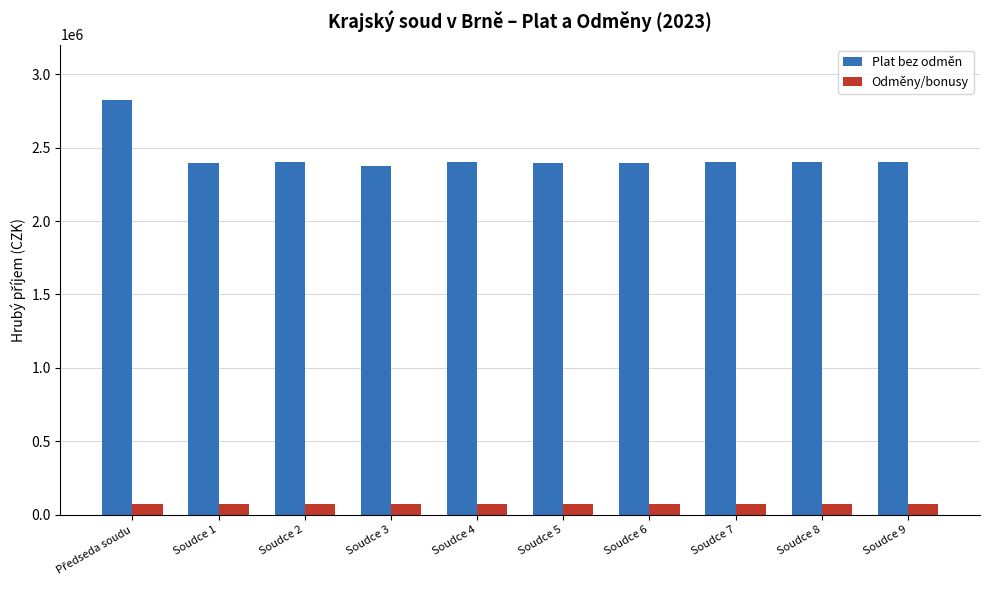

Which series has the widest spread of values?

Plat bez odměn